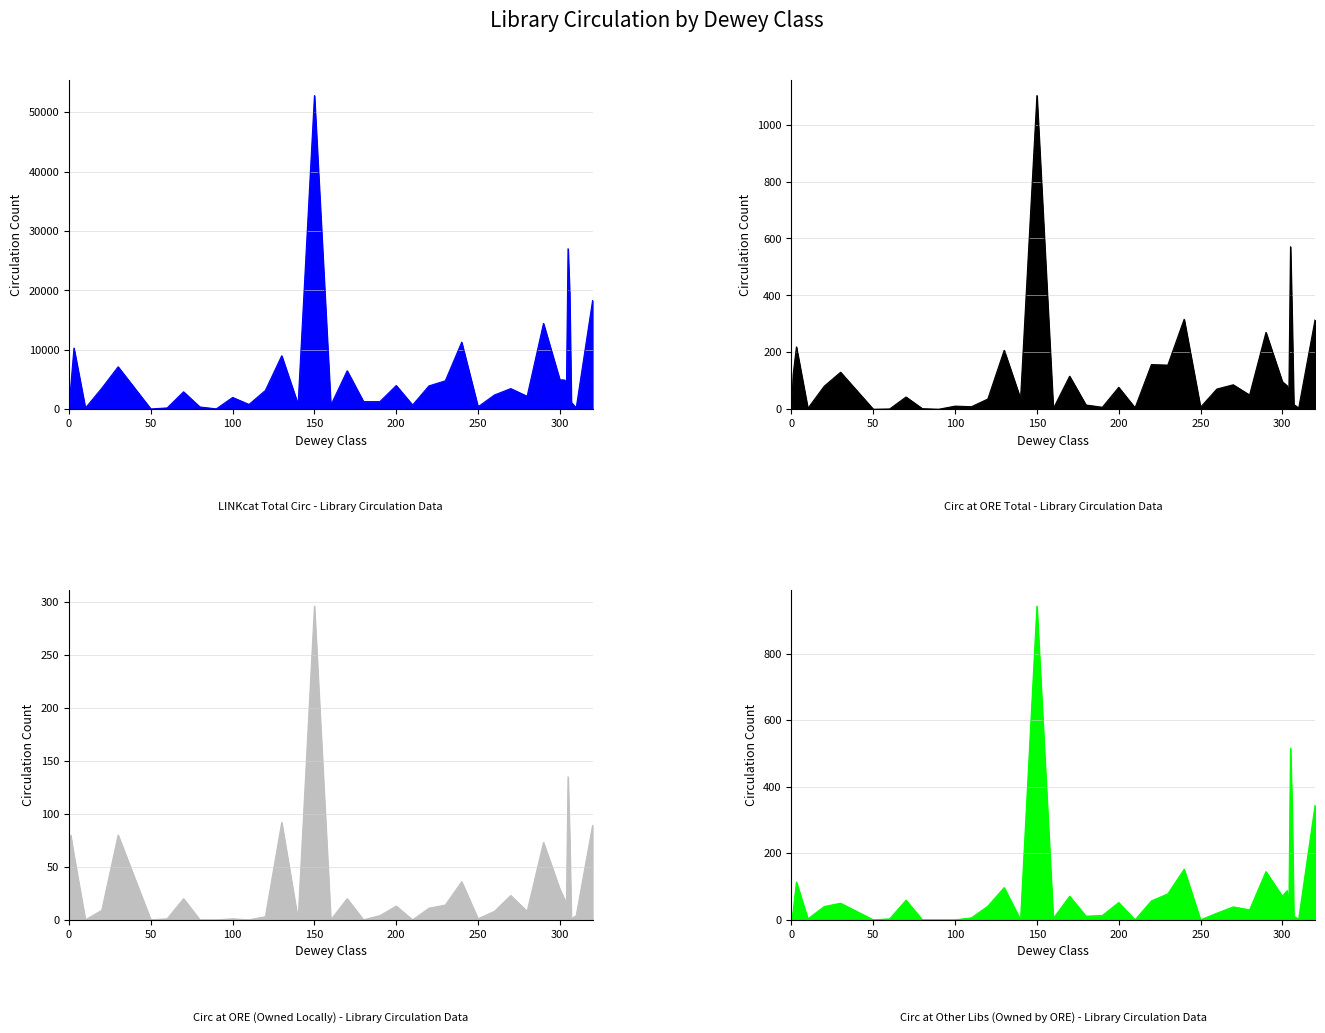

At which category does LINKcat TOTAL CIRC reach its first local valley?

10